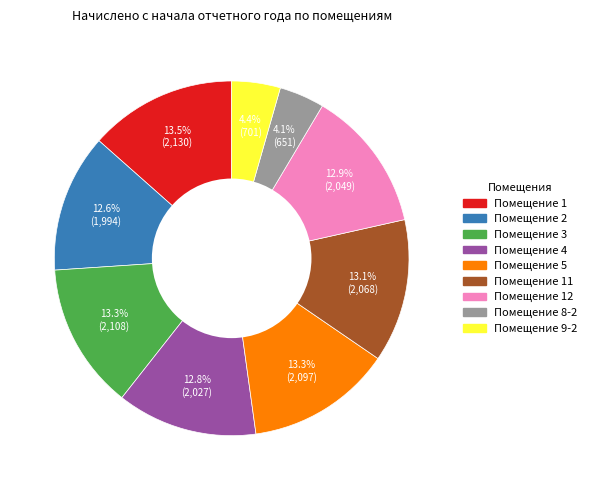

Is there a majority slice in this chart?

No